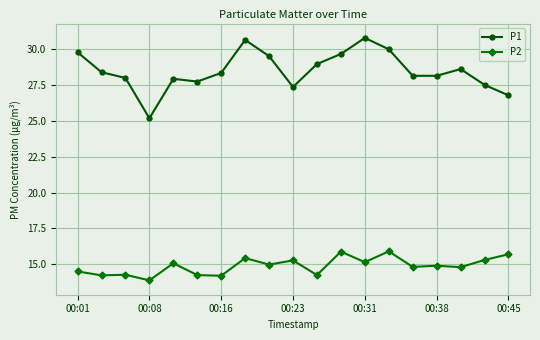

True or false: P1 and P2 intersect in this chart.

False